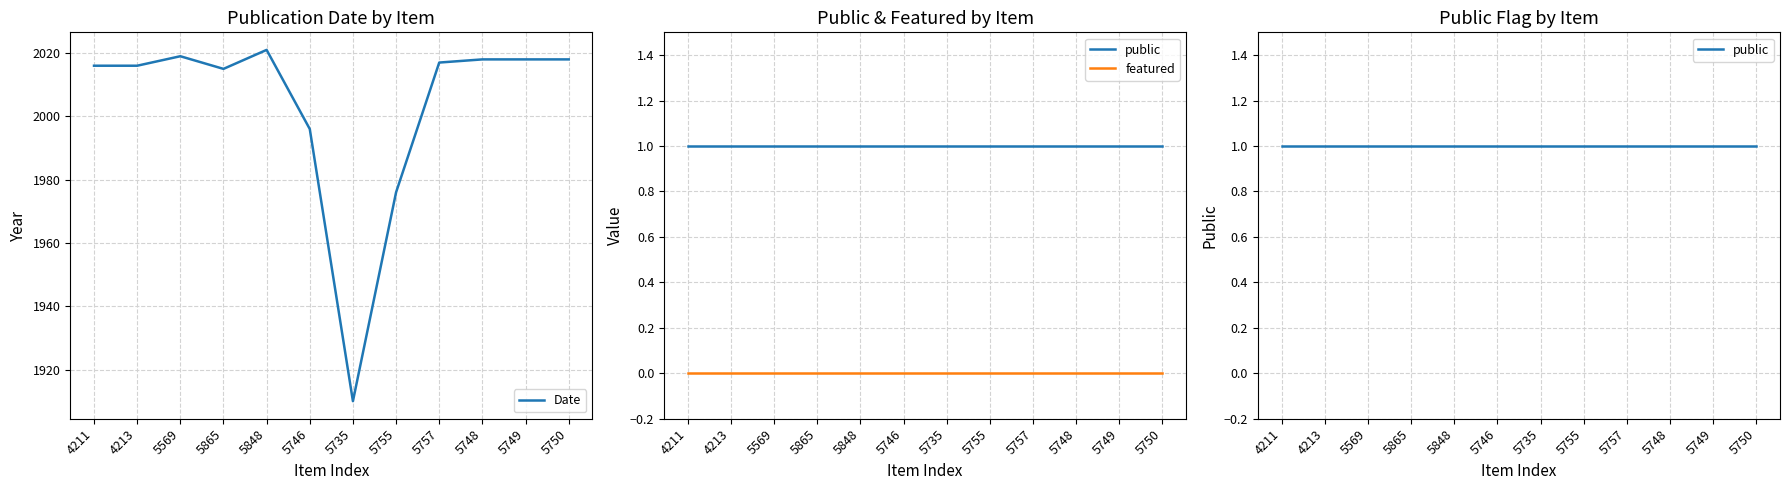

At which category is the sum across all series the highest?

5848